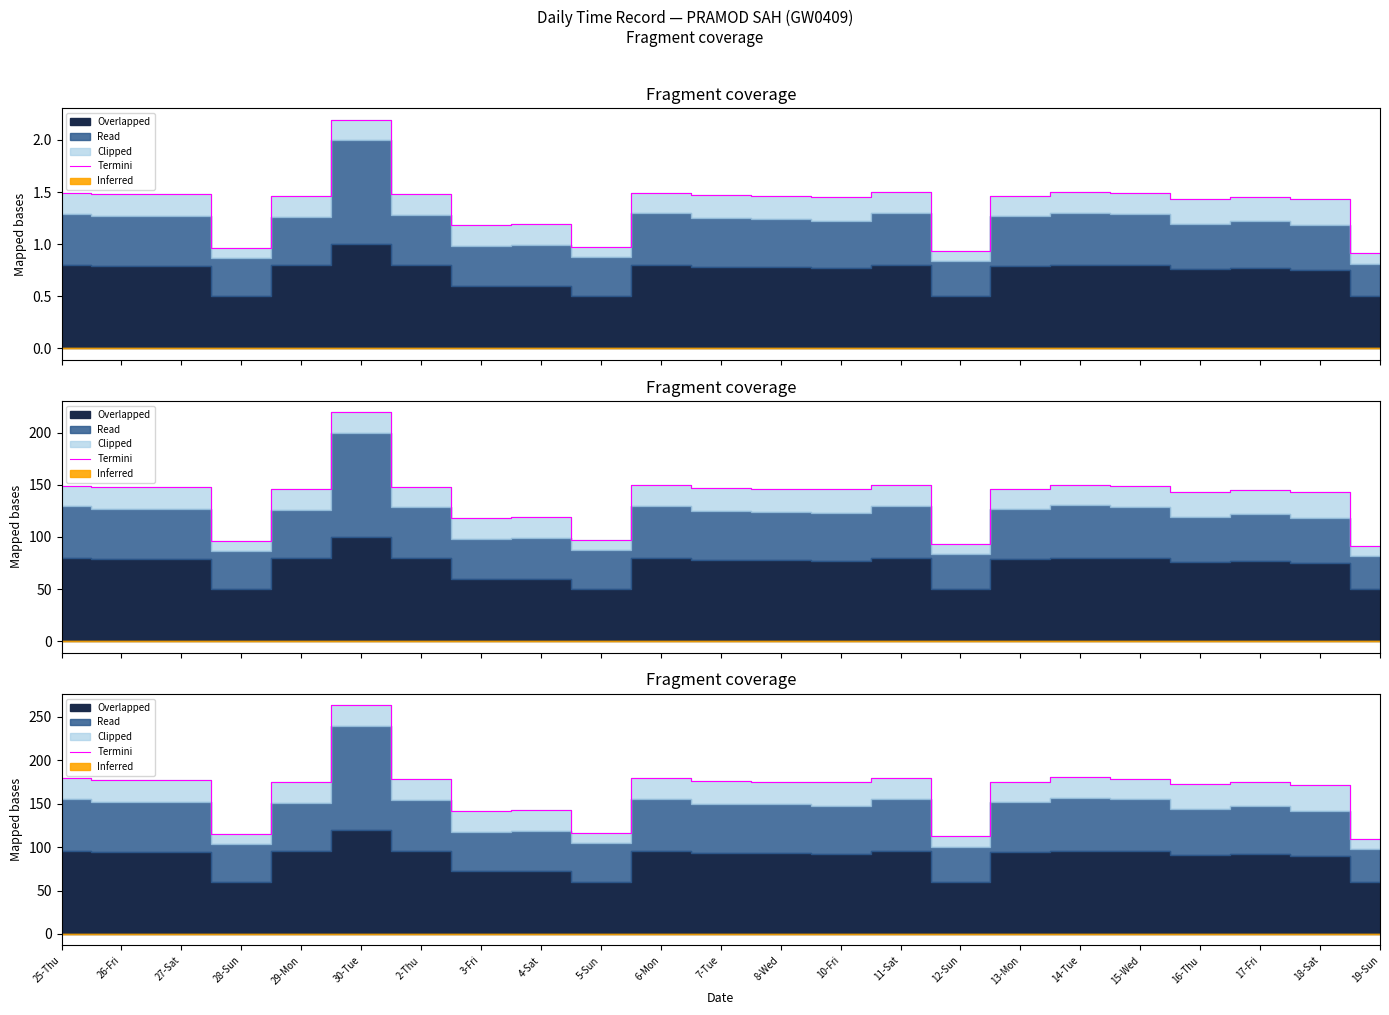

What is the value of the 14th point from the left?

174.7